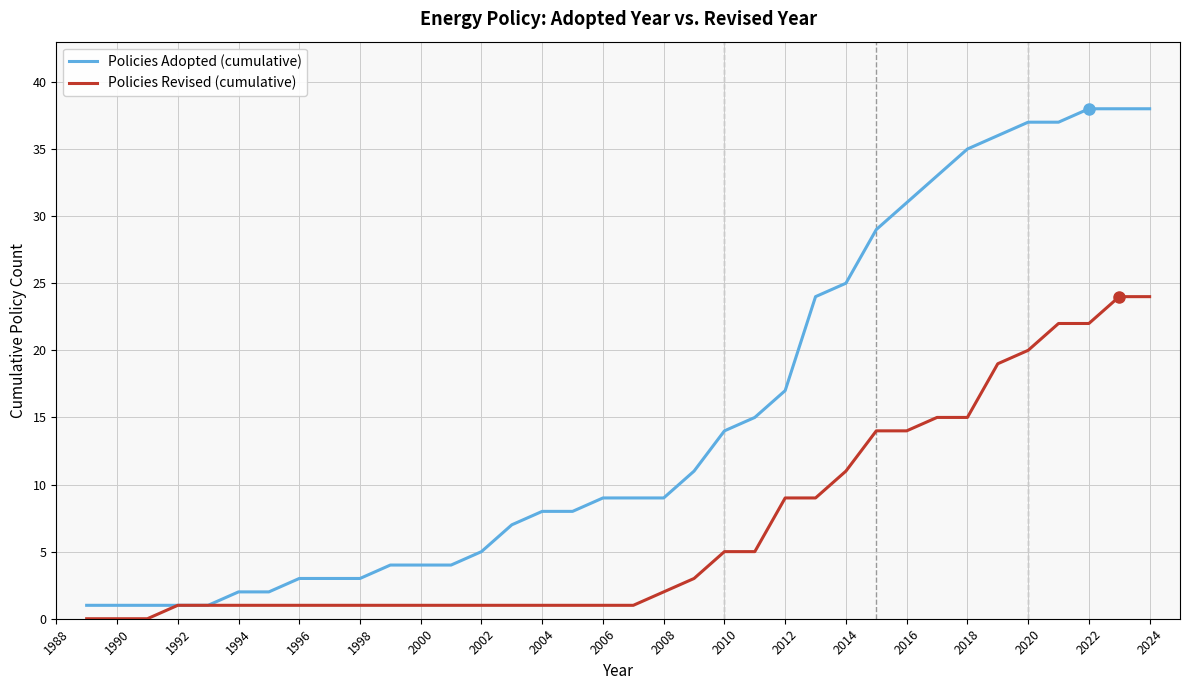

What is the maximum value shown in the chart?

38